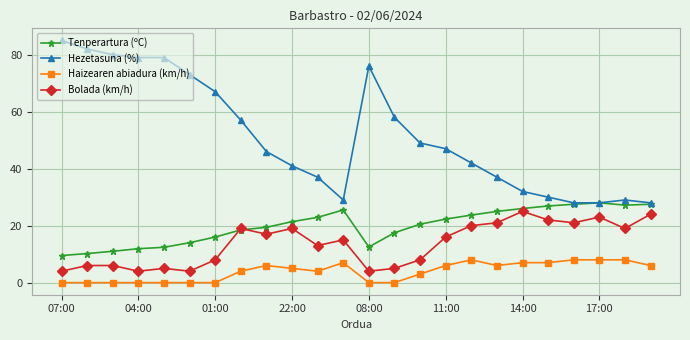

What is the maximum value shown in the chart?

85.0